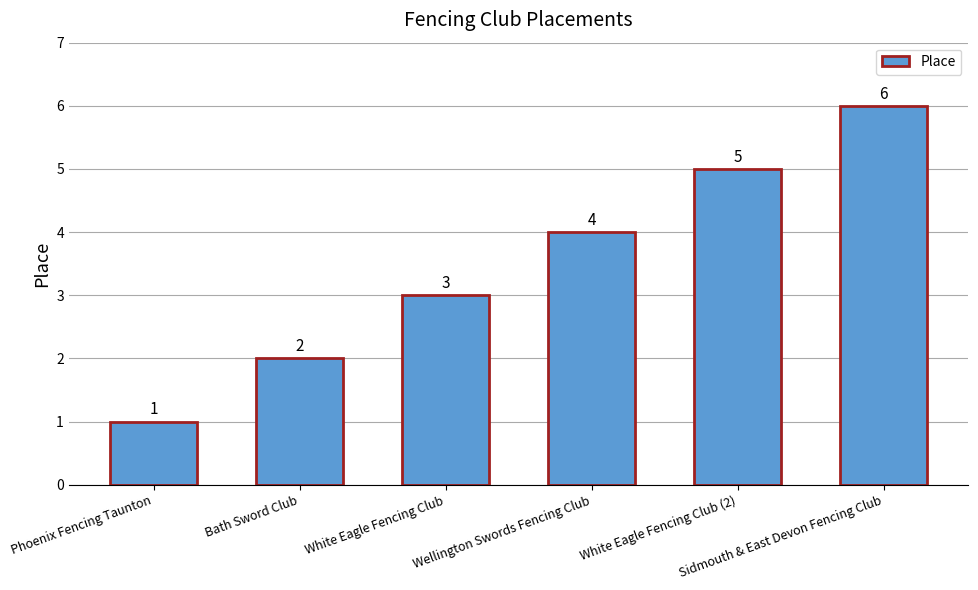

Reading left to right, list all the values displayed in this chart.

1	2	3	4	5	6